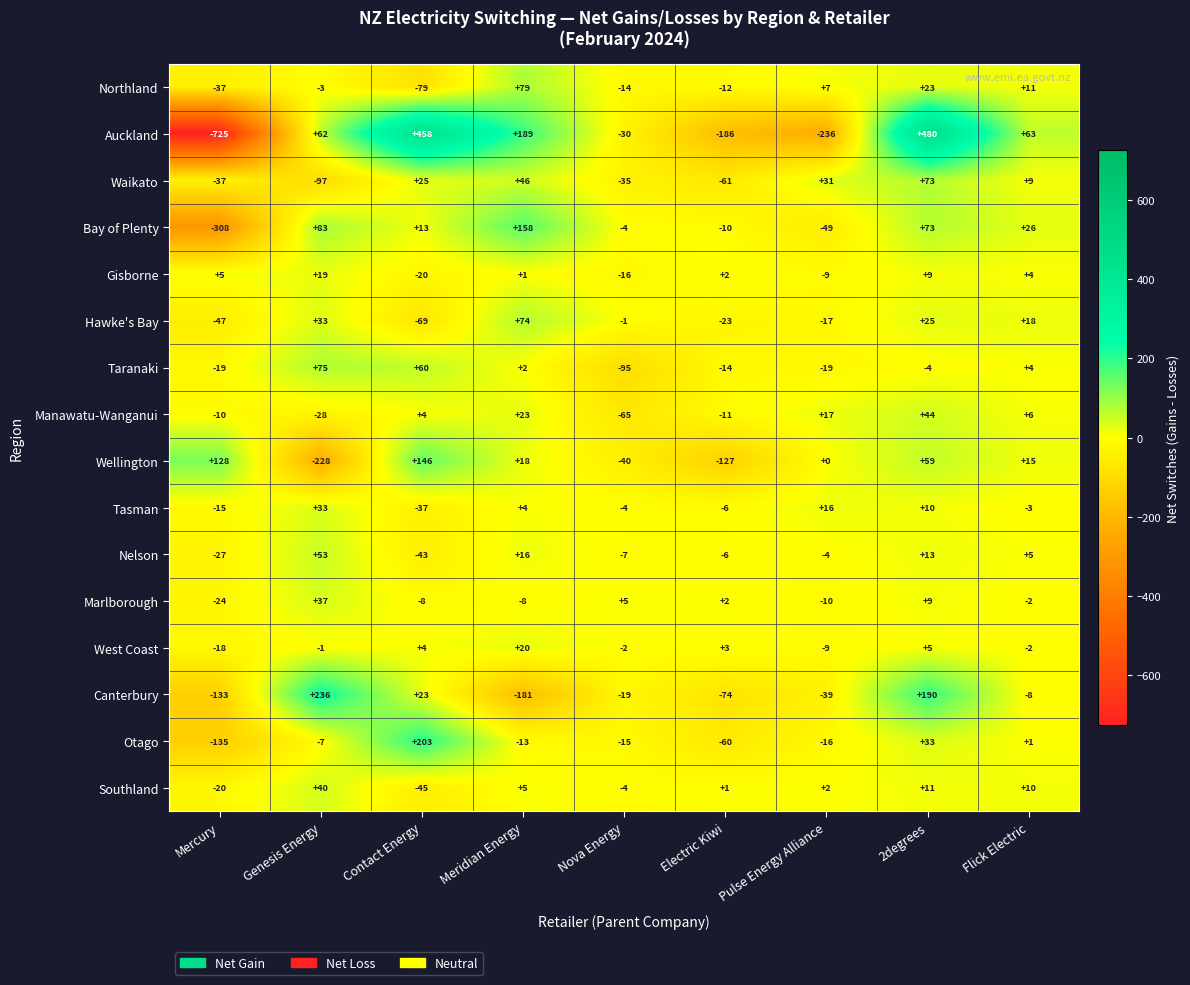

At which label does Hawke's Bay first exceed -1?

Genesis Energy